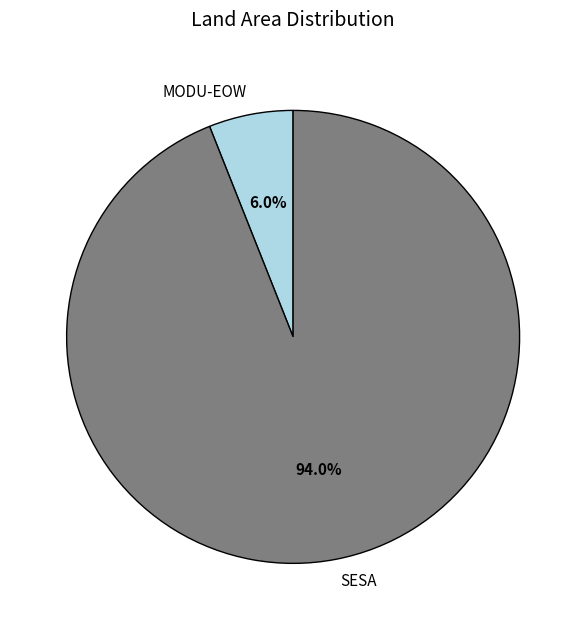

Does SESA represent more than half of the total?

Yes